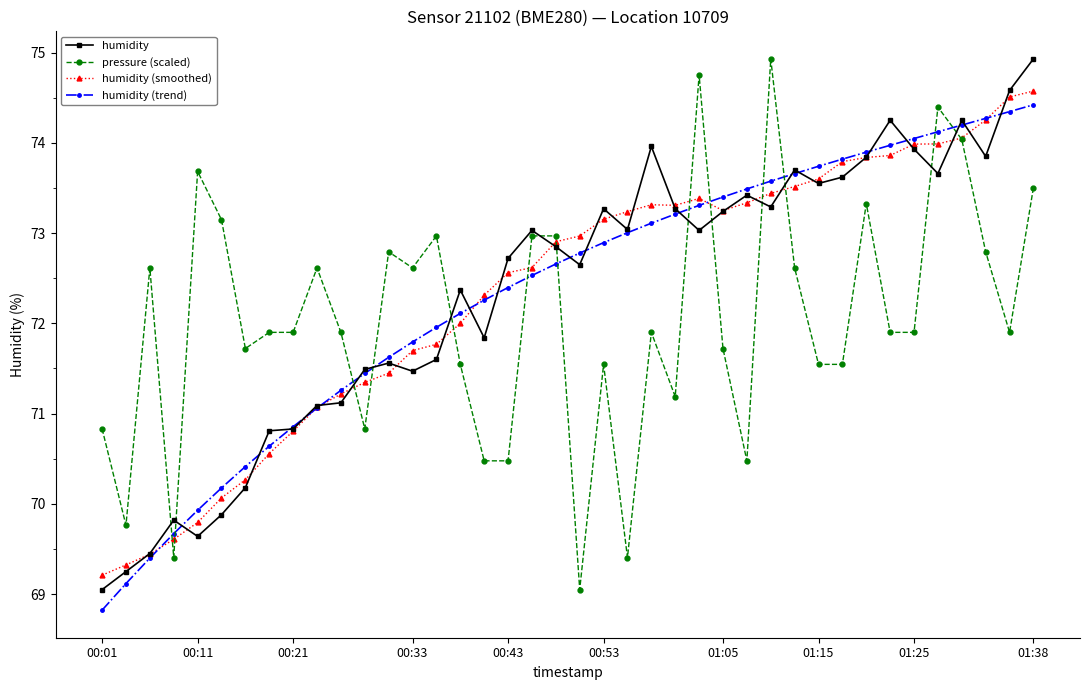

What is the lowest value of the humidity (trend) series?

68.8